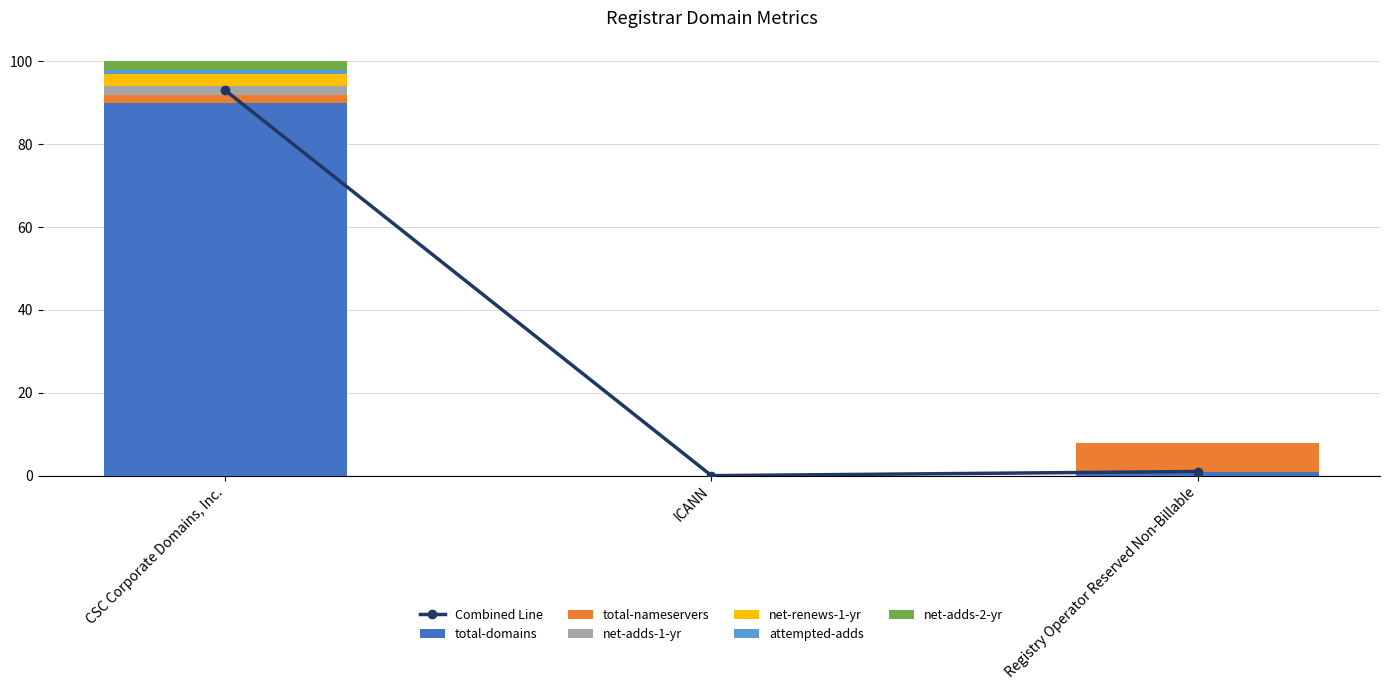

At how many categories does at least one series exceed 84?

1